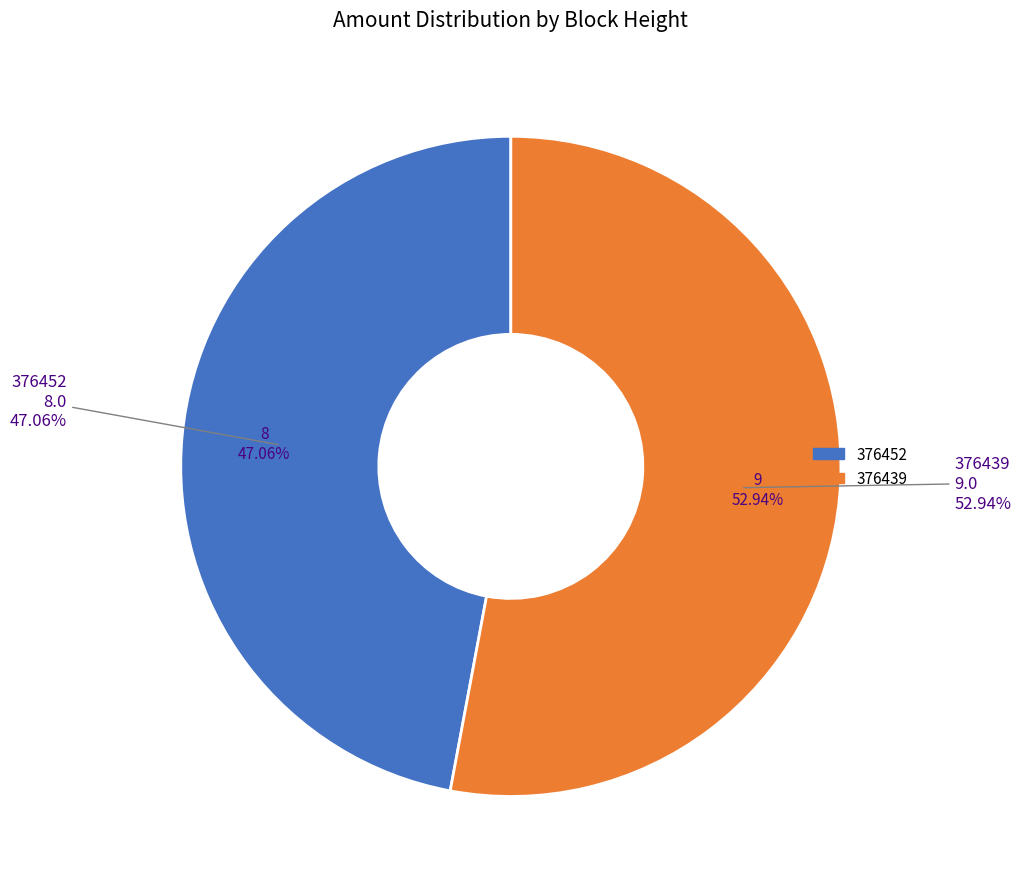

Which category accounts for the majority?

376439